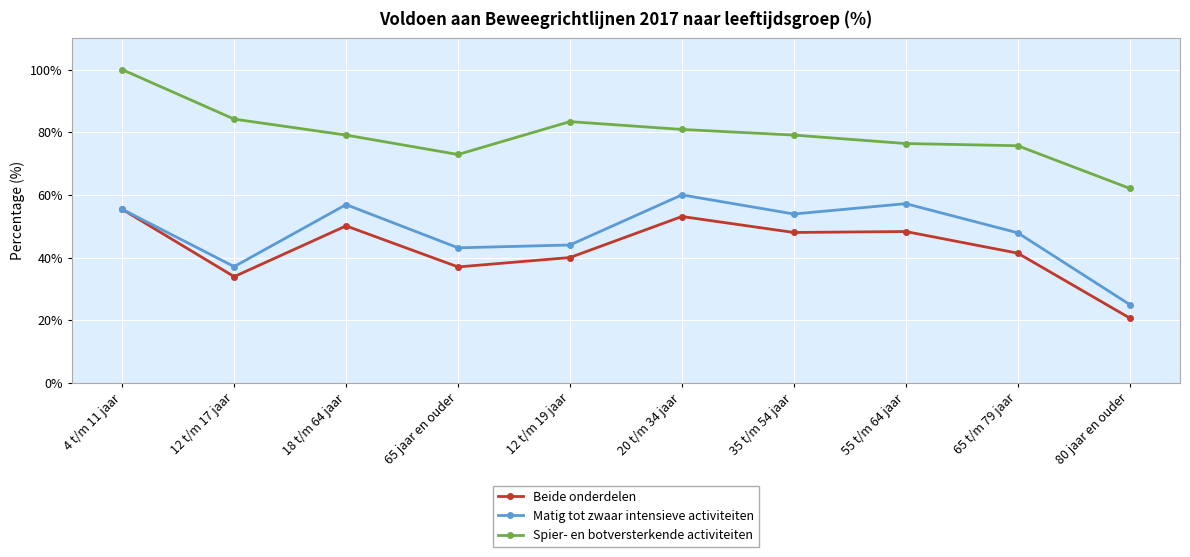

What is the maximum value shown in the chart?

100.0